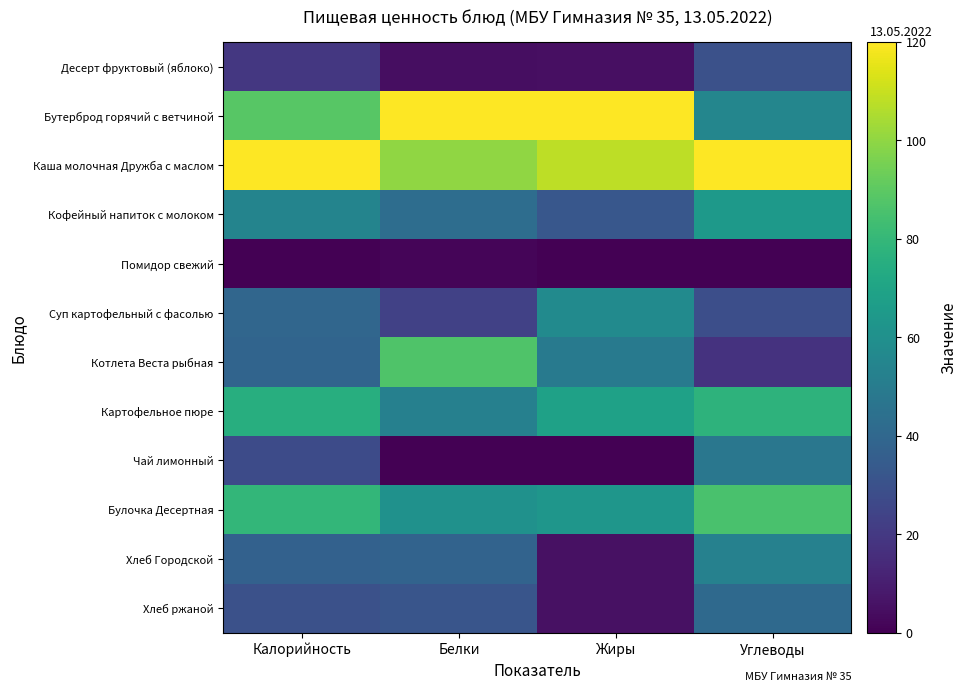

Reading left to right, list all the values displayed in this chart.

Десерт фруктовый (яблоко): Калорийность=19.4	Белки=4.7	Жиры=4.8	Углеводы=29.8
Бутерброд горячий с ветчиной: Калорийность=88.8	Белки=120.0	Жиры=120.0	Углеводы=55.1
Каша молочная Дружба с маслом: Калорийность=120.0	Белки=100.0	Жиры=108.2	Углеводы=120.0
Кофейный напиток с молоком: Калорийность=54.3	Белки=42.7	Жиры=32.5	Углеводы=64.8
Помидор свежий: Калорийность=0.0	Белки=1.6	Жиры=0.3	Углеводы=0.0
Суп картофельный с фасолью: Калорийность=39.4	Белки=23.4	Жиры=57.6	Углеводы=28.9
Котлета Веста рыбная: Калорийность=38.4	Белки=86.7	Жиры=49.6	Углеводы=17.8
Картофельное пюре: Калорийность=75.5	Белки=52.1	Жиры=68.7	Углеводы=77.7
Чай лимонный: Калорийность=27.4	Белки=0.0	Жиры=0.0	Углеводы=47.4
Булочка Десертная: Калорийность=79.2	Белки=60.9	Жиры=63.0	Углеводы=85.5
Хлеб Городской: Калорийность=37.3	Белки=38.4	Жиры=5.2	Углеводы=52.7
Хлеб ржаной: Калорийность=29.6	Белки=31.8	Жиры=5.3	Углеводы=41.1